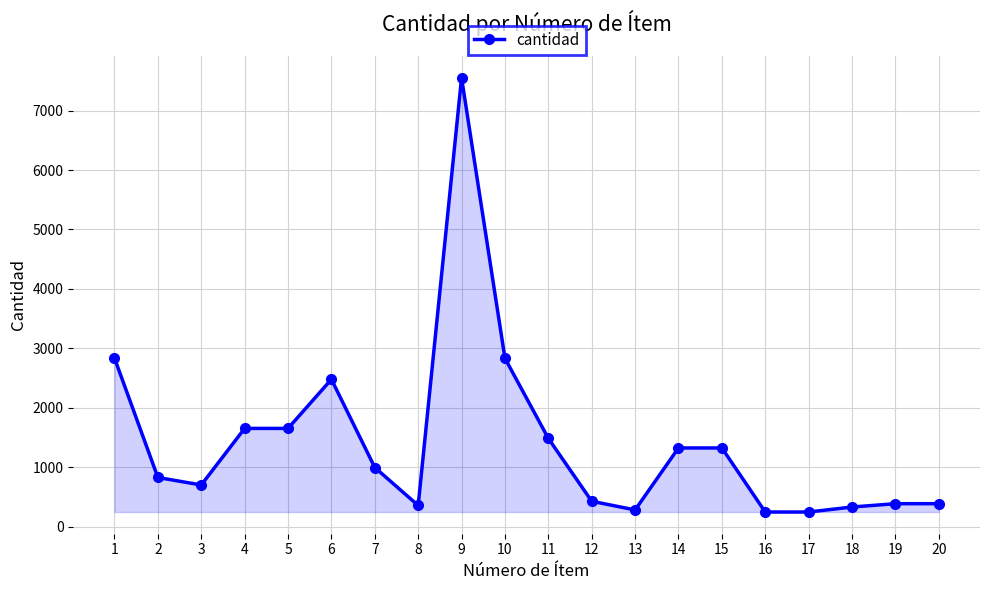

What is the difference between the second highest and minimum values?

2590